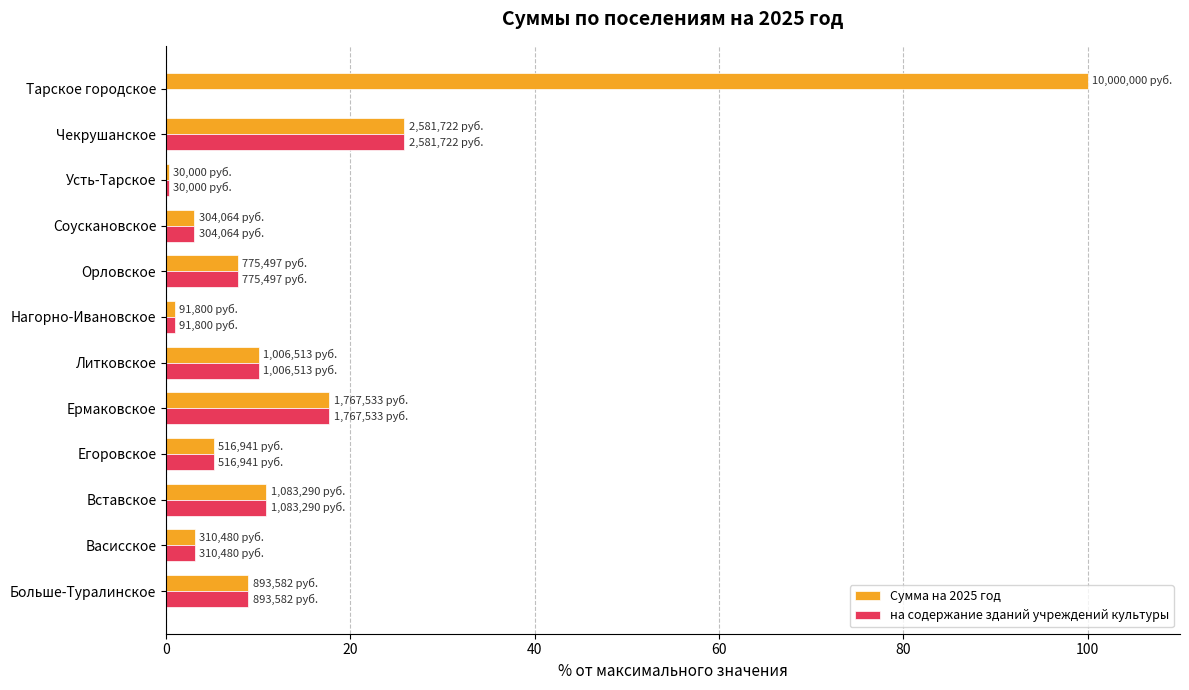

The Сумма на 2025 год series shows 11.8 at Орловское. True or false?

False